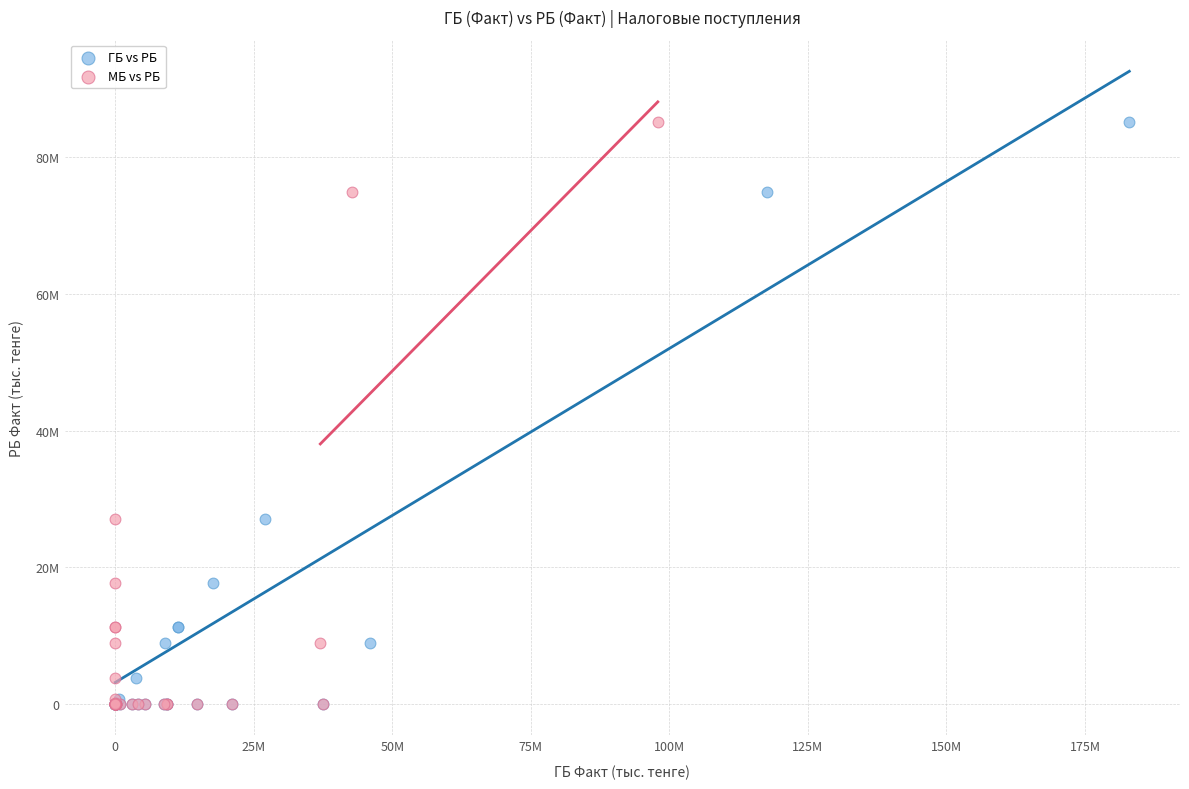

What are all the series names shown in the legend?

ГБ vs РБ, МБ vs РБ